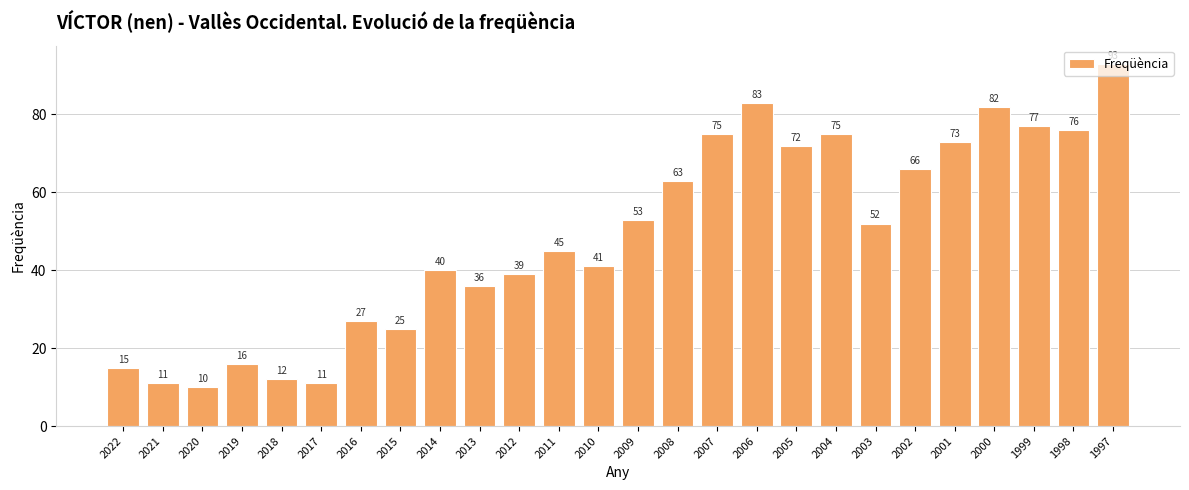

True or false: the data shows 67 at 2014.

False